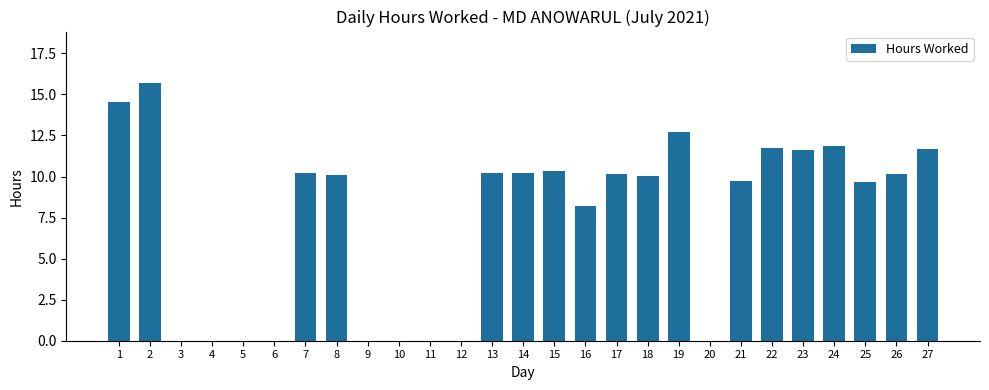

What is the sum of all values?

198.8